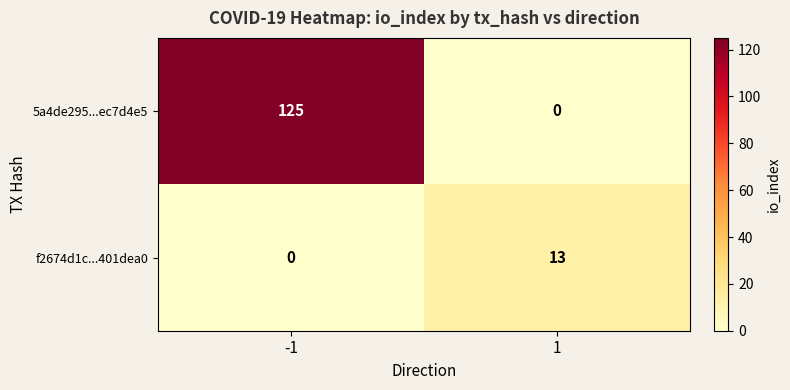

What is the maximum value shown in the chart?

125